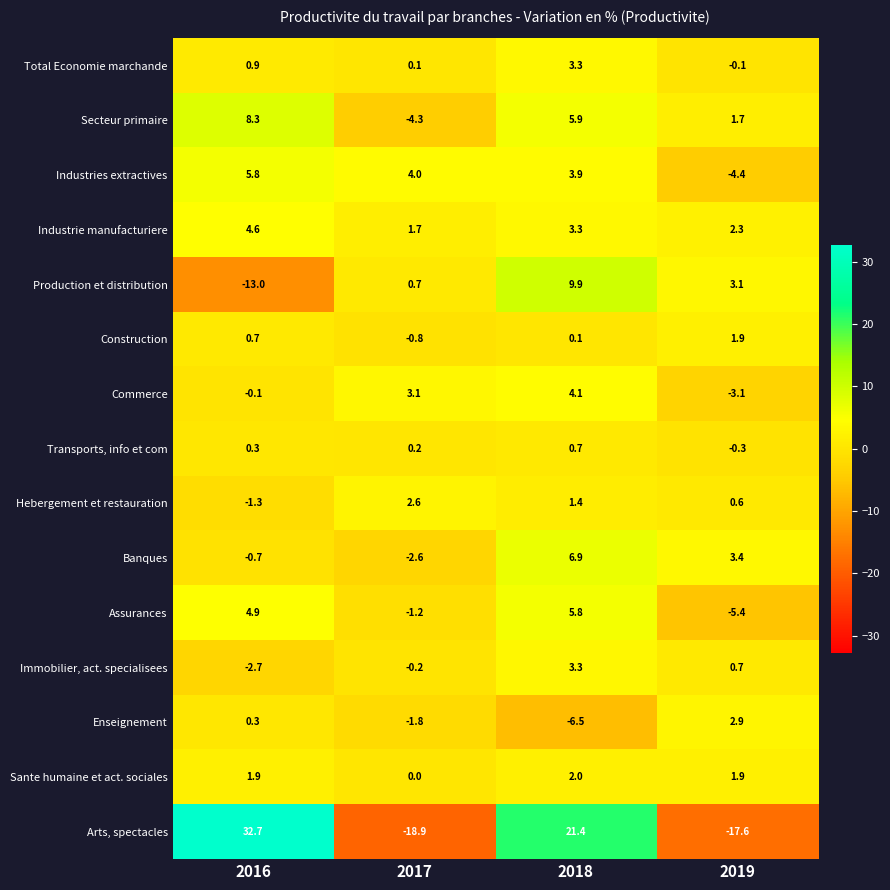

How many categories are shown in the chart?

4